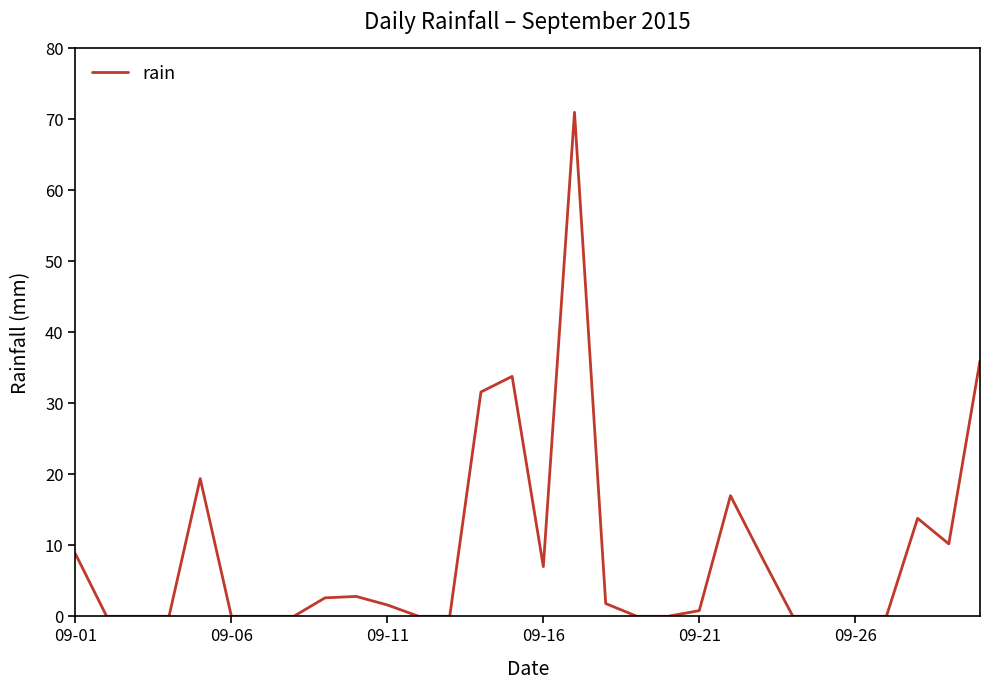

What is the difference between the maximum and minimum values?

71.0